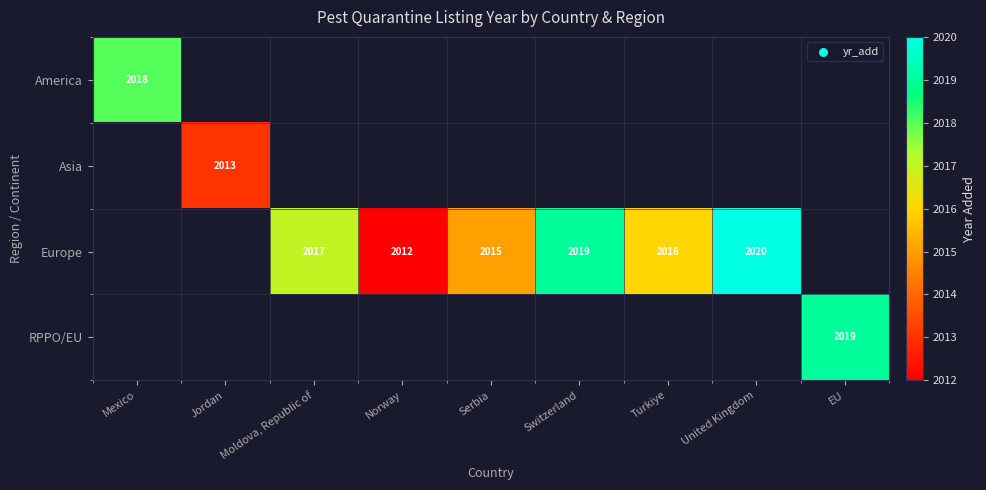

The value of Europe at Turkiye is 2016. True or false?

True